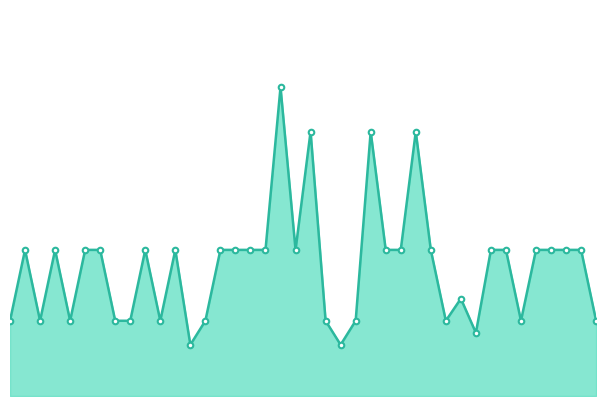

Does the chart have visible grid lines?

No